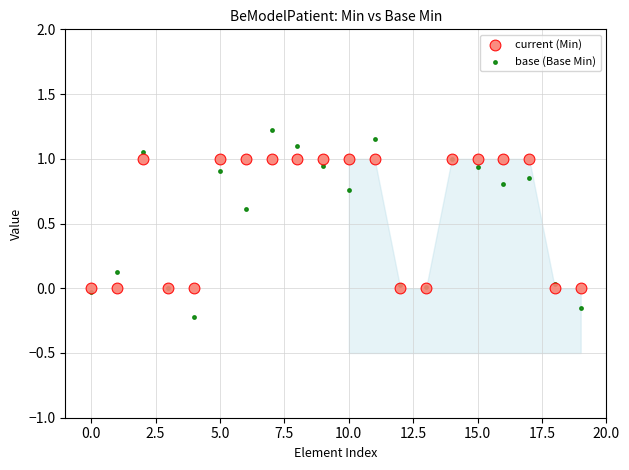

Which series reaches the maximum Y coordinate?

base (Base Min)